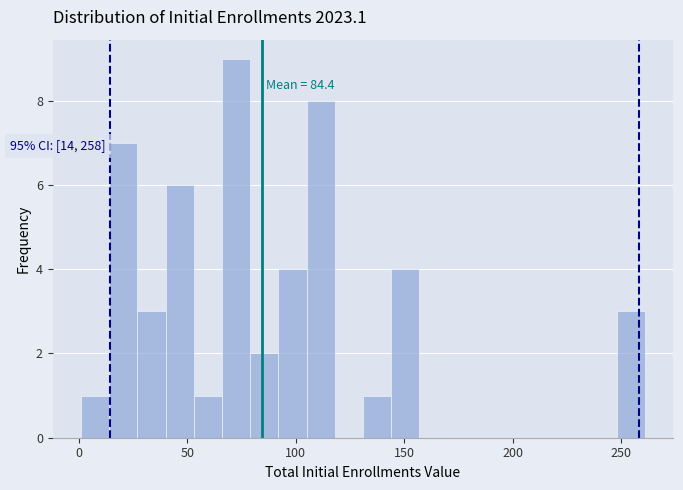

Around what value on the x-axis is the tallest bar? Give the approximate position of its centre, as read against the axis.

75